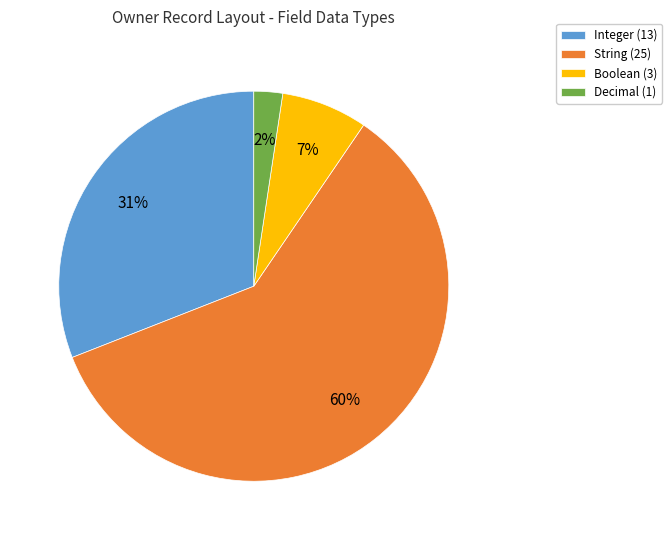

To the nearest percent, what percentage of the pie is Decimal?

2%